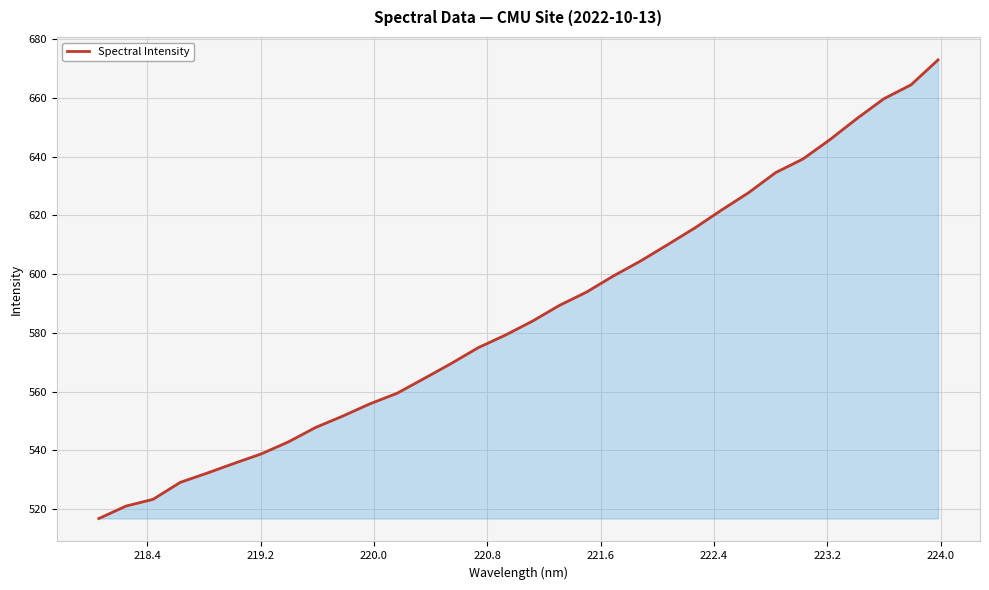

What is the maximum value shown in the chart?

673.0